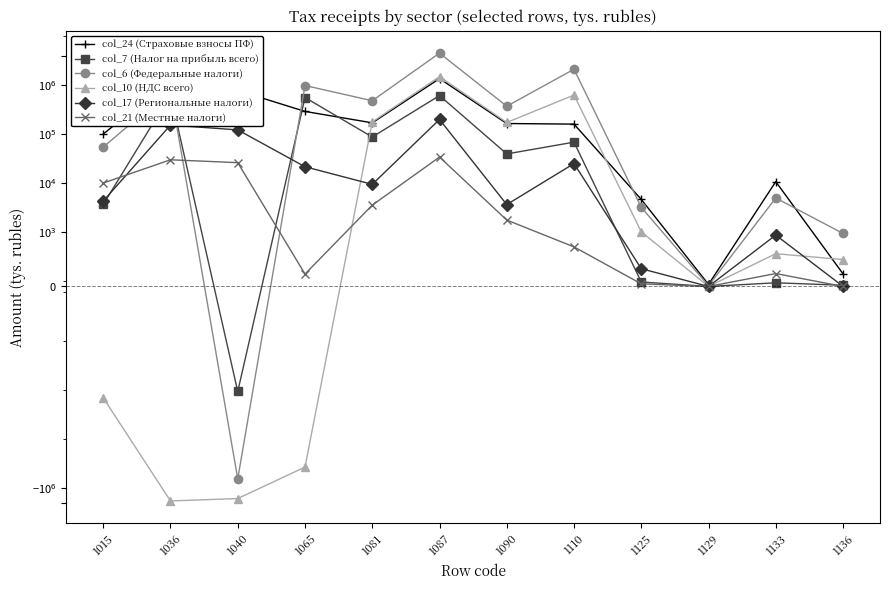

Which series has the largest range (max minus min)?

col_6 (Федеральные налоги)